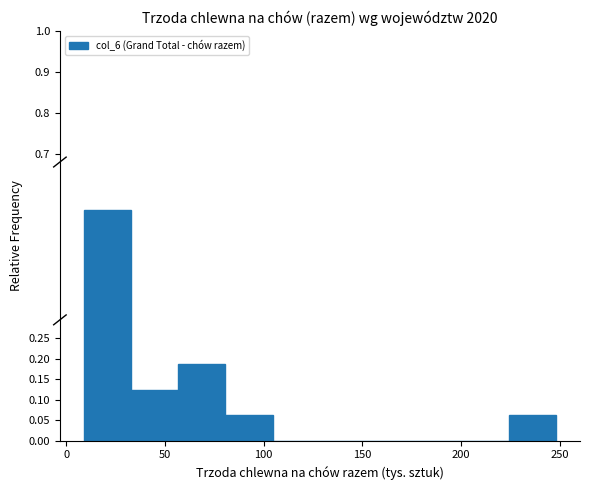

Reading left to right, list every bar in this chart as the range it spans on the x-axis followed by its height. Neither the bar edges nor the heights are printed on the chart, so give them approximately, as read against the axes.

10 to 35: 0.565
35 to 55: 0.125
55 to 80: 0.190
80 to 105: 0.065
105 to 130: 0
130 to 155: 0
155 to 175: 0
175 to 200: 0
200 to 225: 0
225 to 250: 0.065